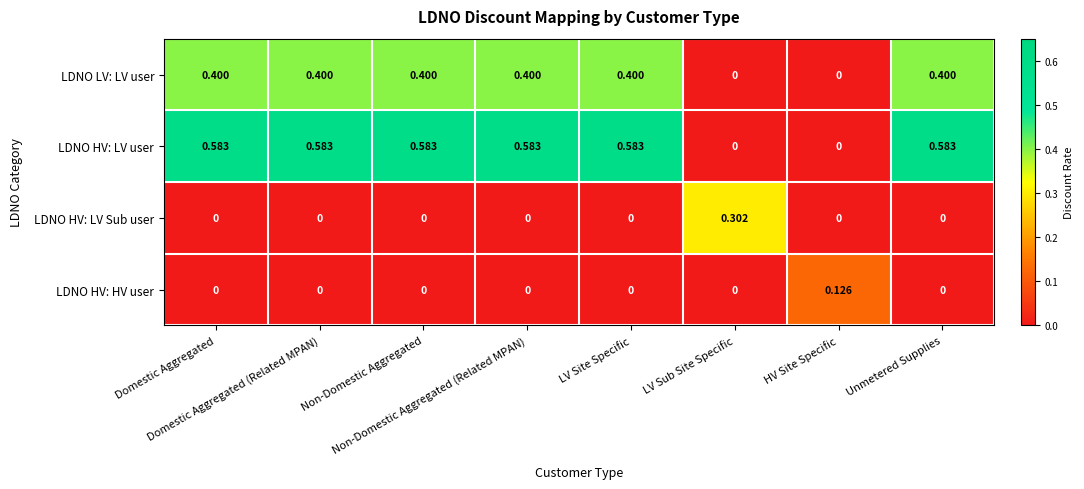

Which series has the largest total across all categories?

LDNO HV: LV user